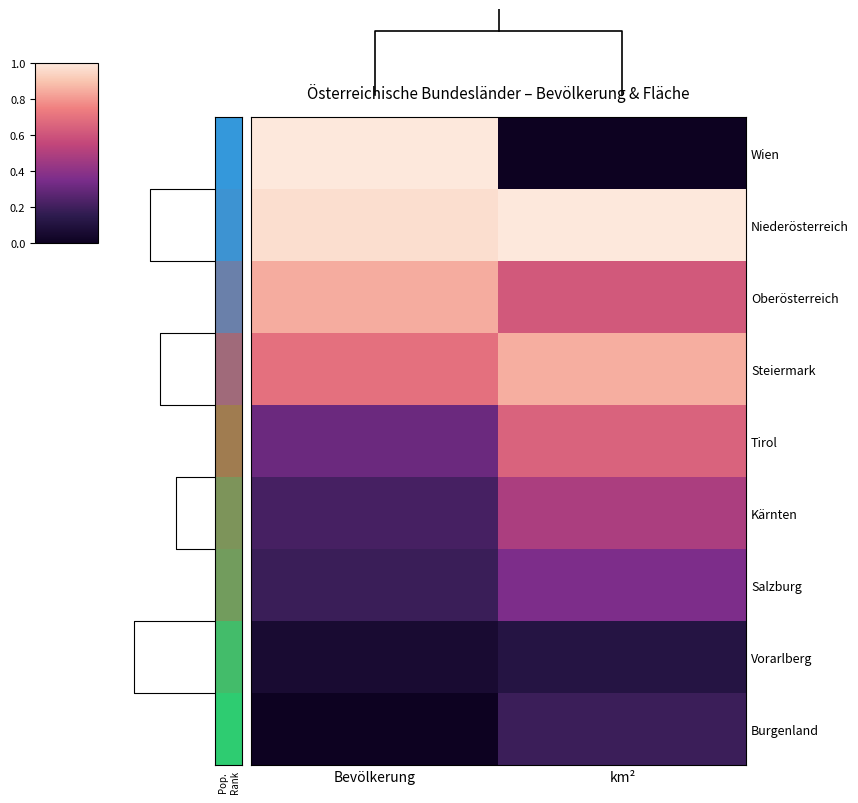

At which label does Niederösterreich reach its peak?

km²